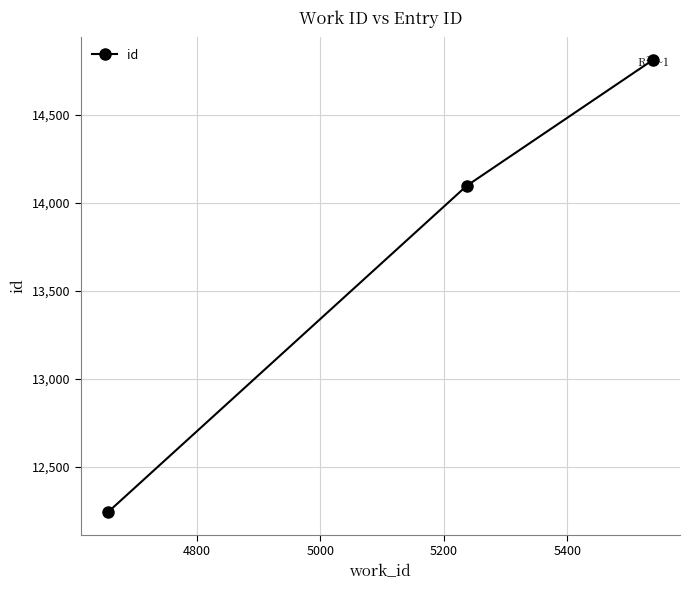

How many series are shown in this chart?

1